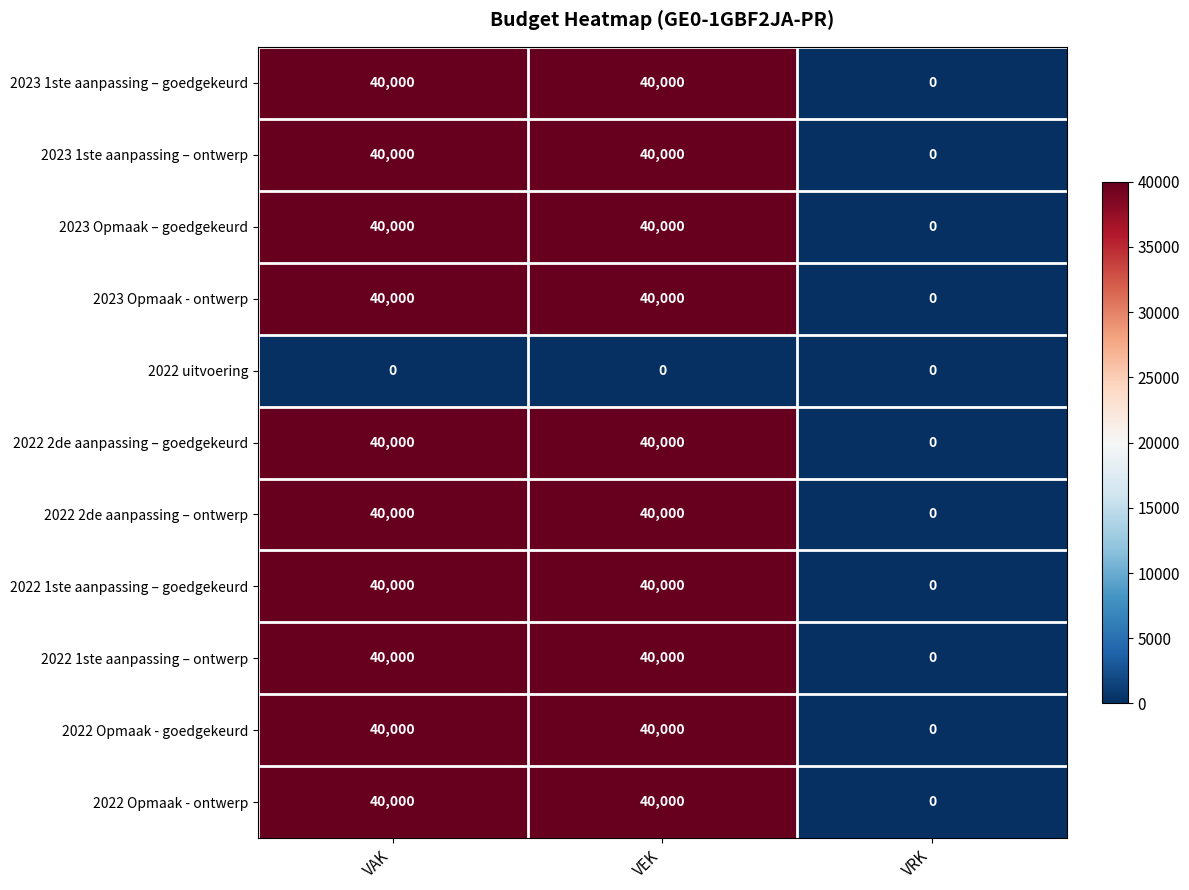

What is the total value across all series at VEK?

400000